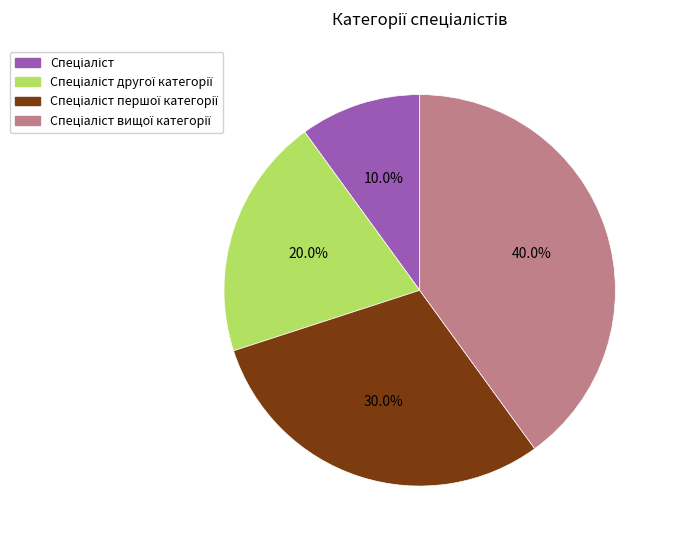

Is there a majority slice in this chart?

No